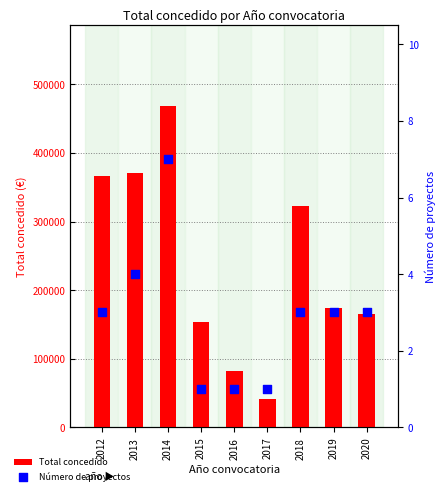

At how many categories does at least one series exceed 364087?

3